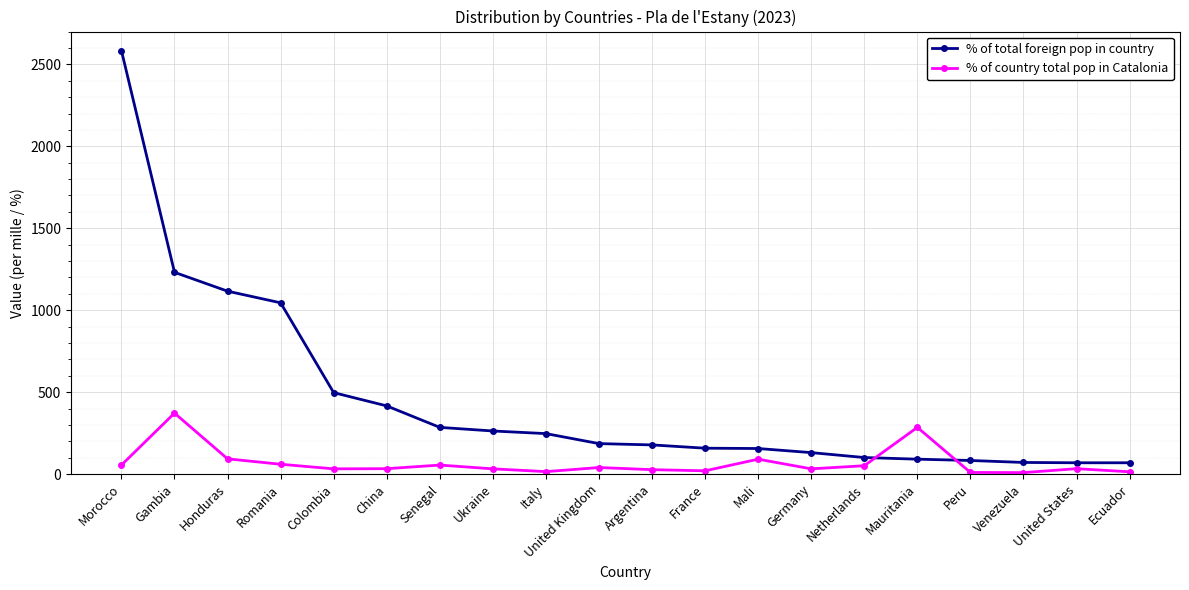

Is this an area chart (filled region under the line)?

No